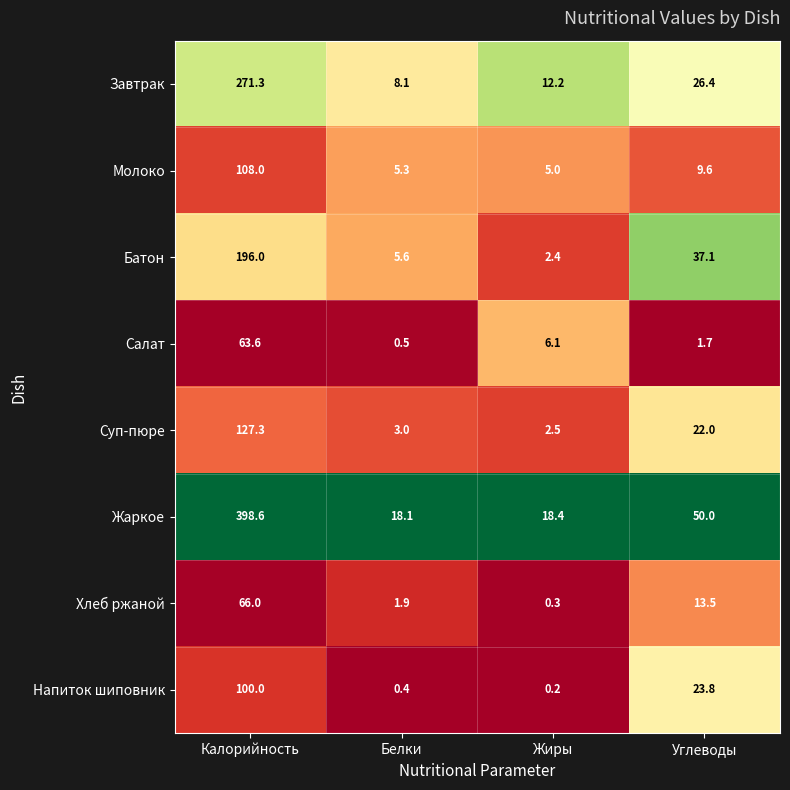

Rank the series at Белки from highest to lowest value.

Жаркое, Завтрак, Батон, Молоко, Суп-пюре, Хлеб ржаной, Салат, Напиток шиповник